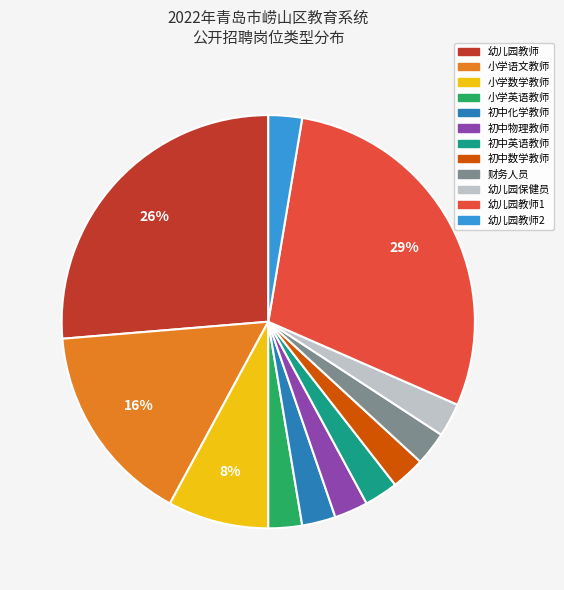

To the nearest percent, what is the average slice percentage?

8%